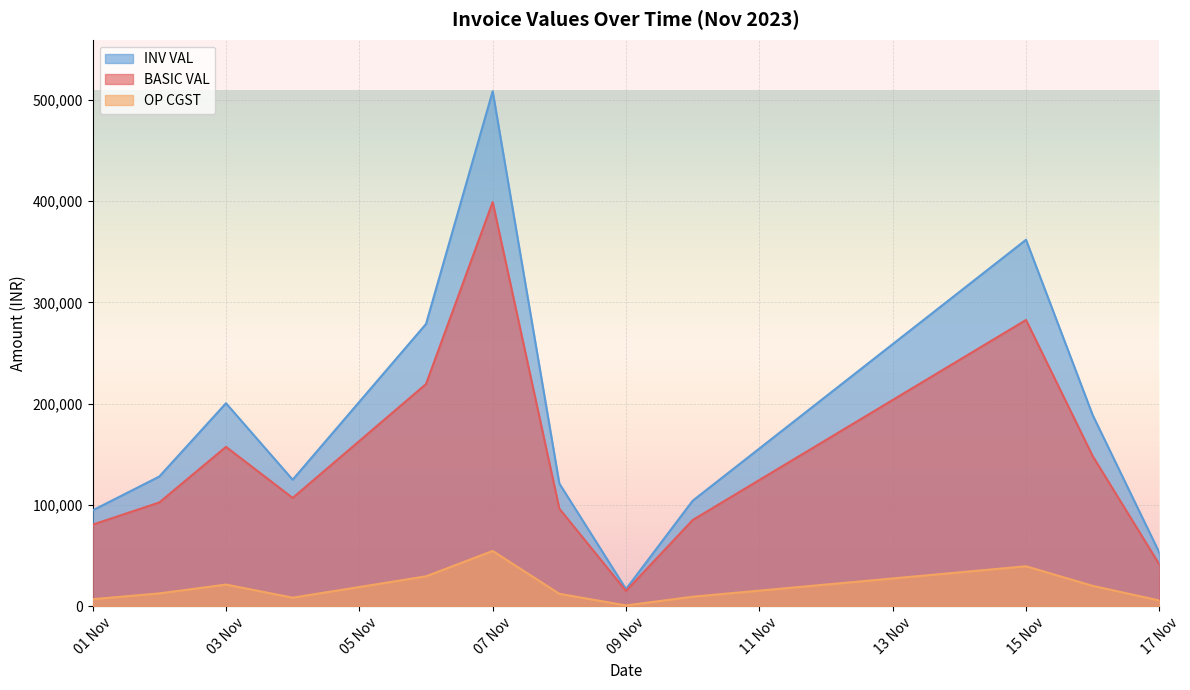

What is the average value of the BASIC VAL series?

144596.9